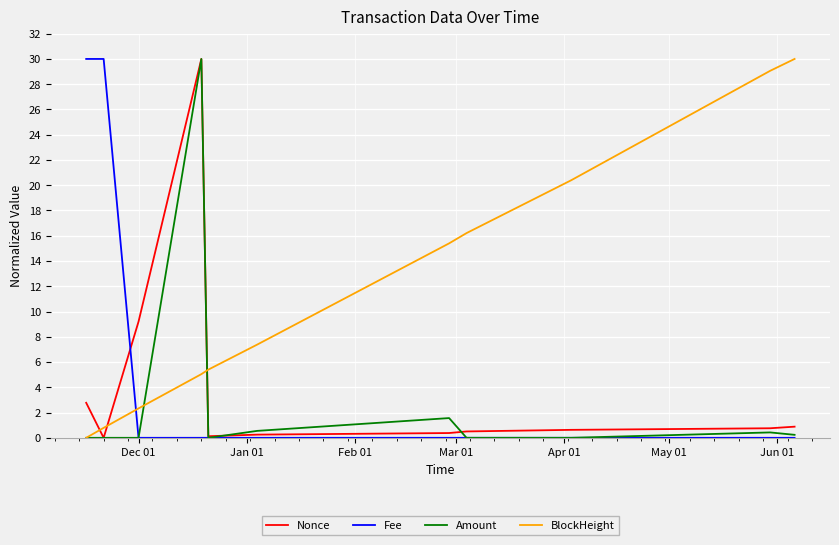

What is the greatest value displayed?

30.0